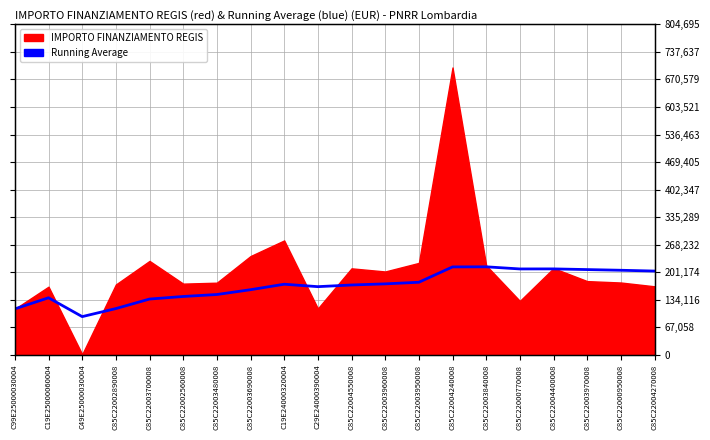

How many points are lower than both their immediate neighbors (excluding endpoints)?

3